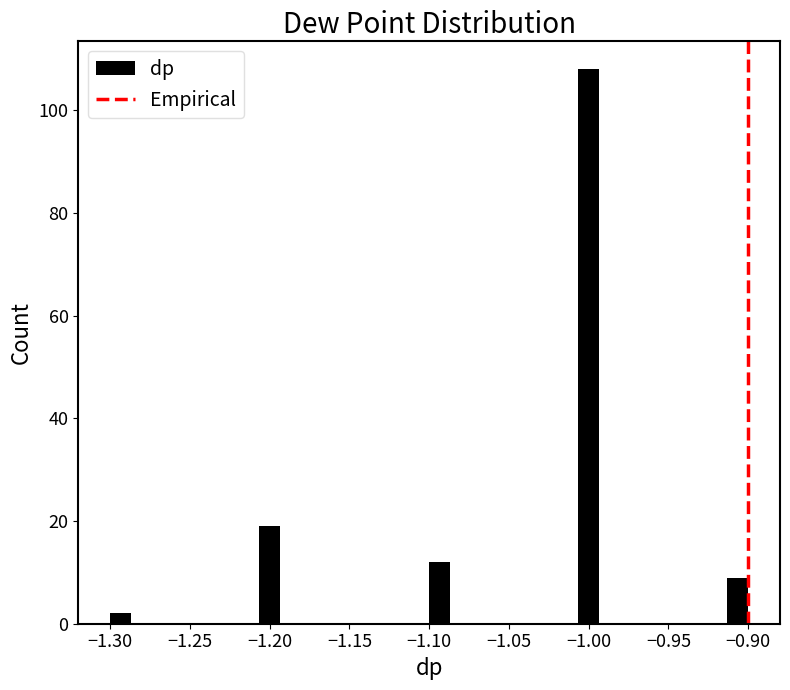

Read against the x-axis, roughly where is the centre of the tallest bar?

-1.000